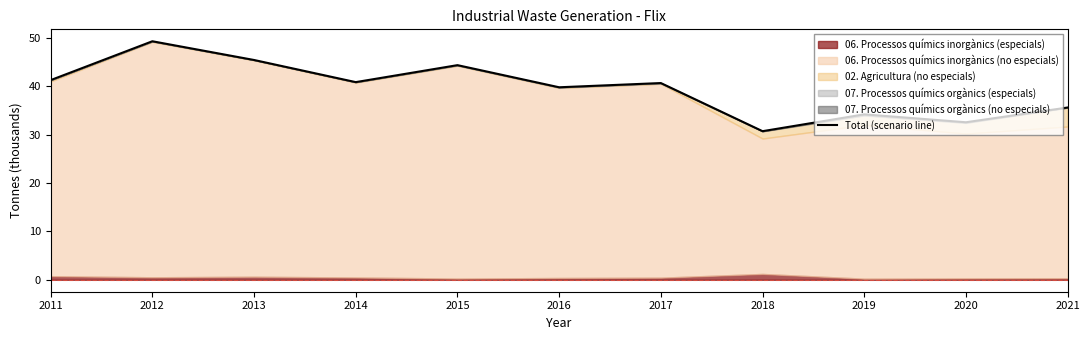

At which category does the chart reach its minimum across all series?

2018